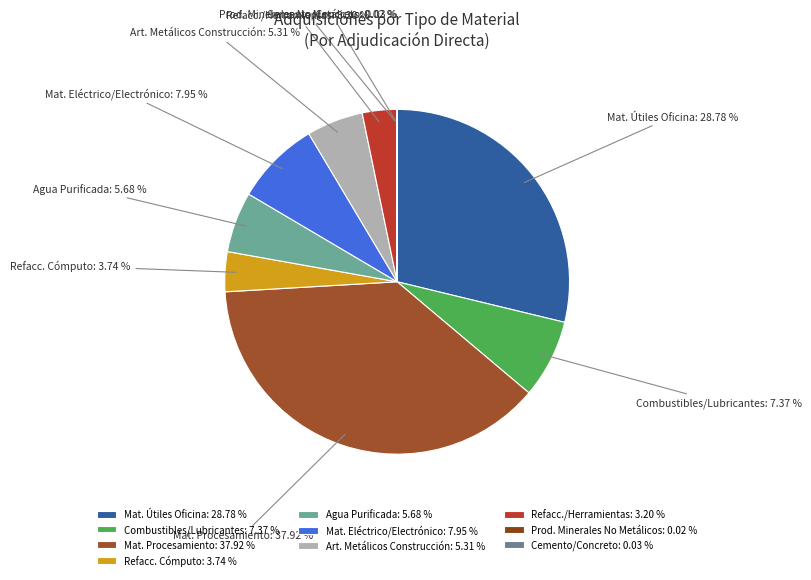

Which category has the biggest portion of the pie?

Mat. Procesamiento: 37.92 %